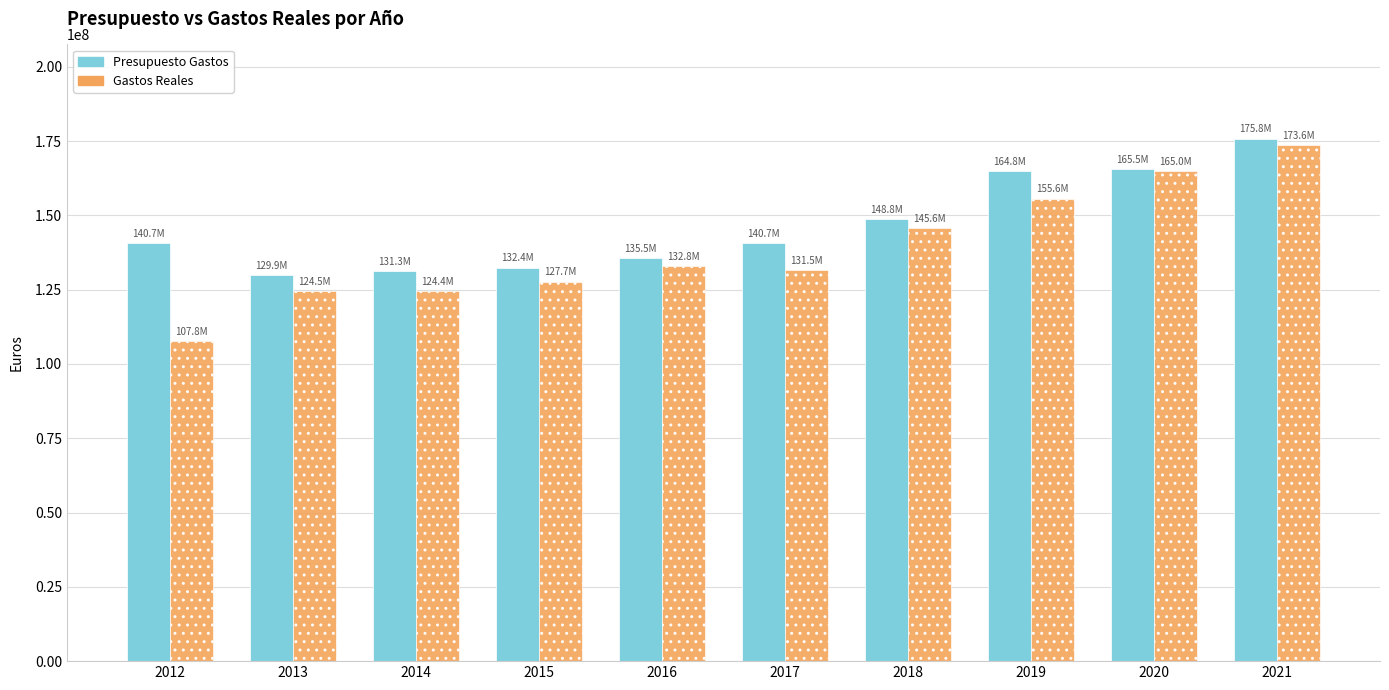

List the series in order of their overall mean, highest first.

Presupuesto Gastos, Gastos Reales